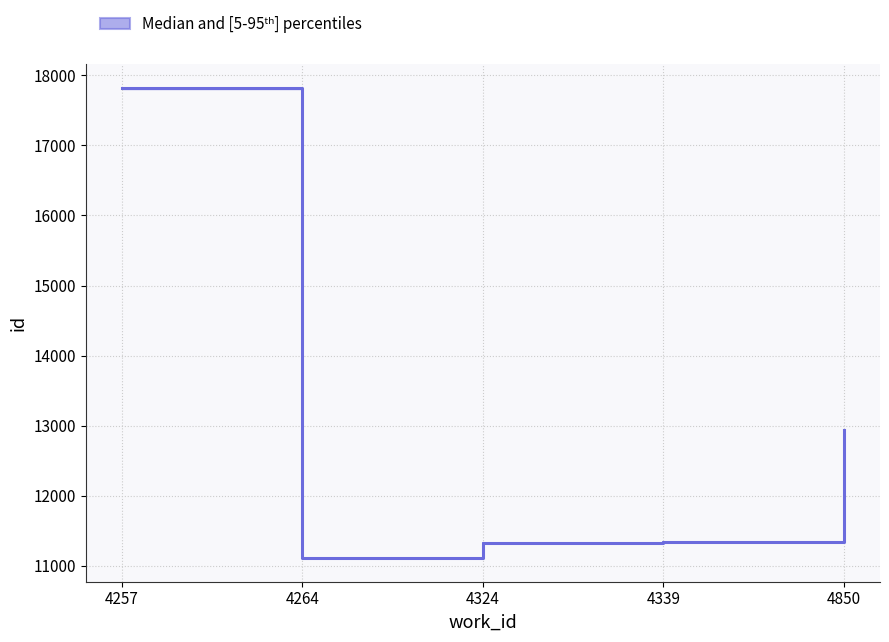

What is the difference between the second highest and second lowest values in the lower series?

6496